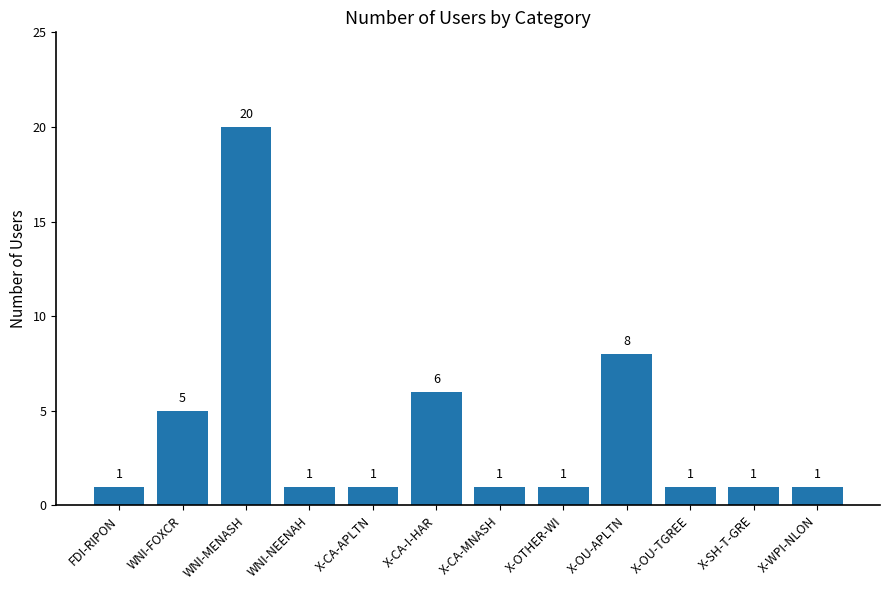

Is it true that the value at X-CA-I-HAR is 6?

True